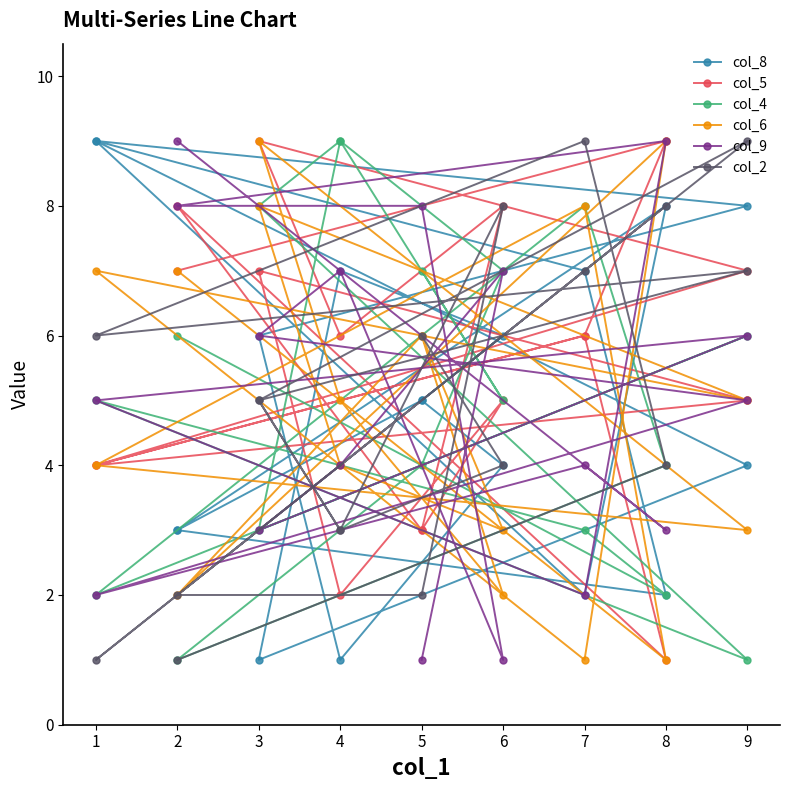

Where do col_6 and col_2 first cross each other?

6 and 4